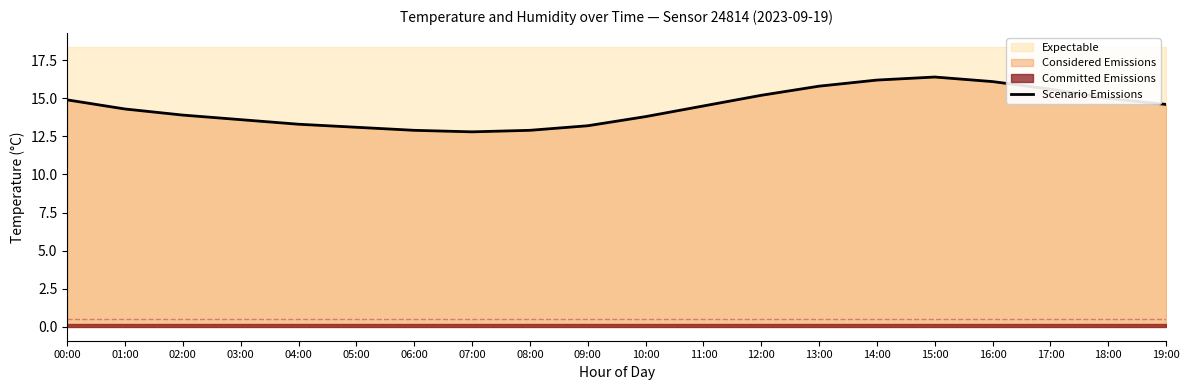

What is the label of the 1st point from the right?

19:00